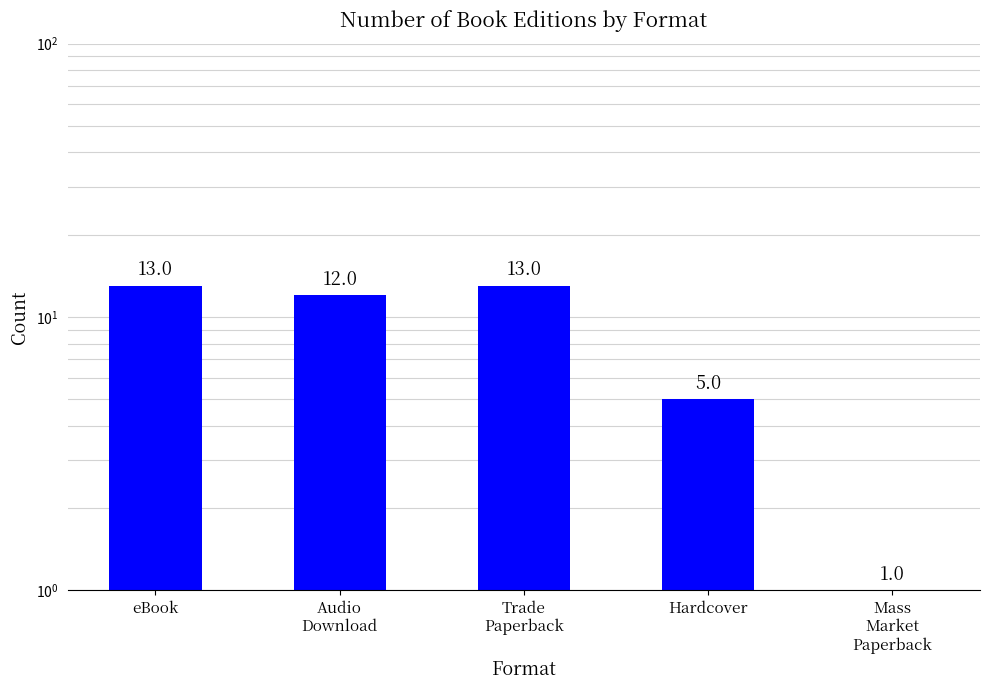

At which category does the chart reach its peak across all series?

eBook